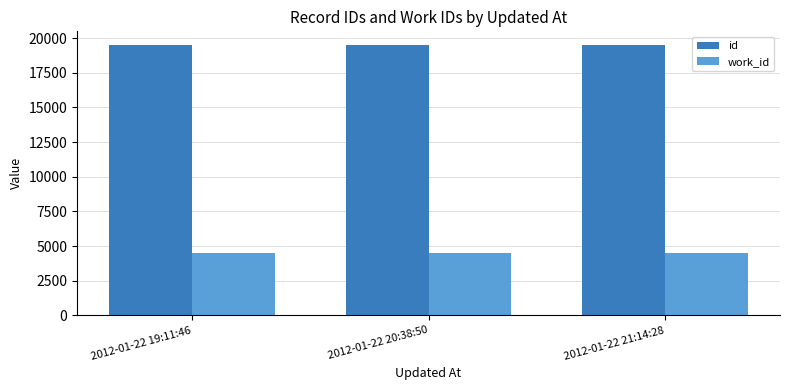

The id series shows 9804 at 2012-01-22 19:11:46. True or false?

False